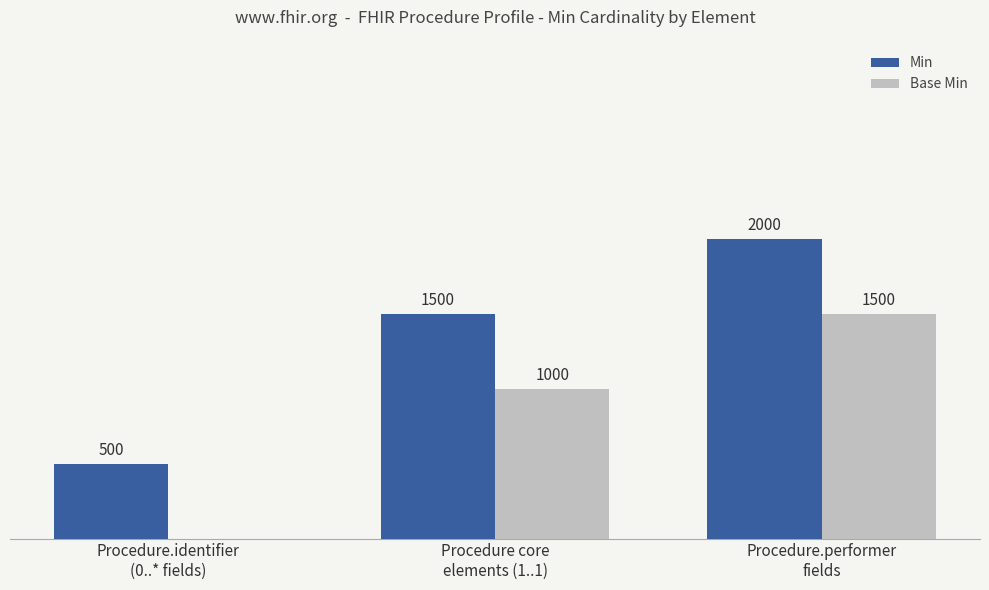

Which series has the largest total across all categories?

Min